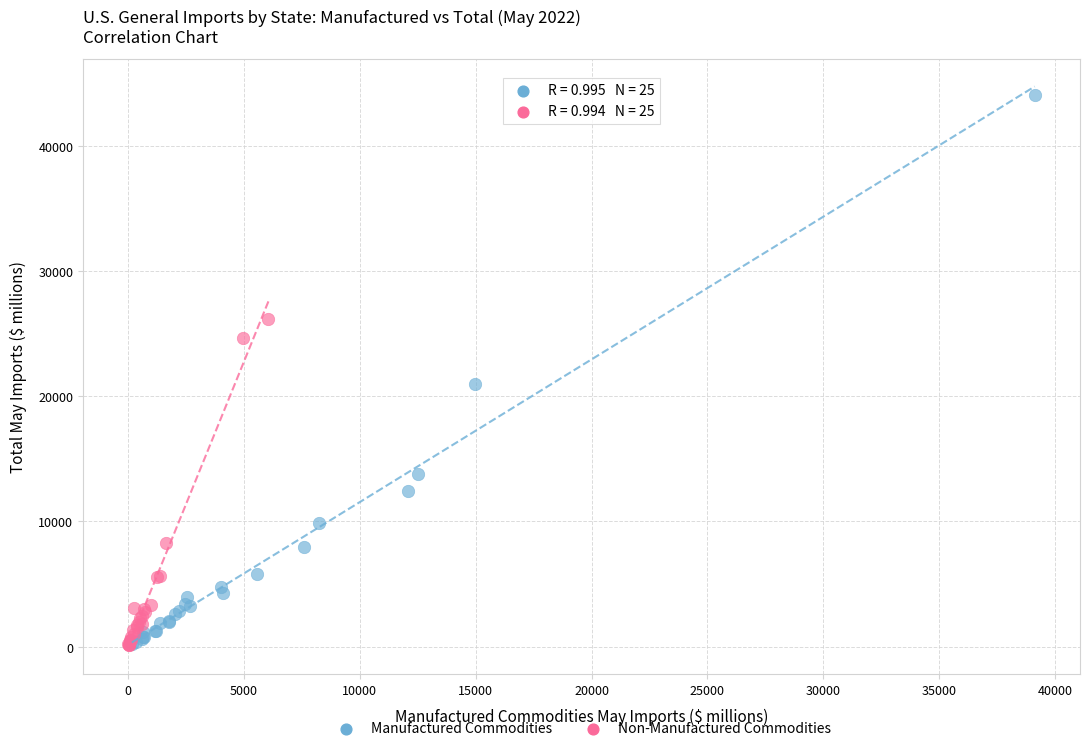

Which series reaches the maximum Y coordinate?

Manufactured Commodities